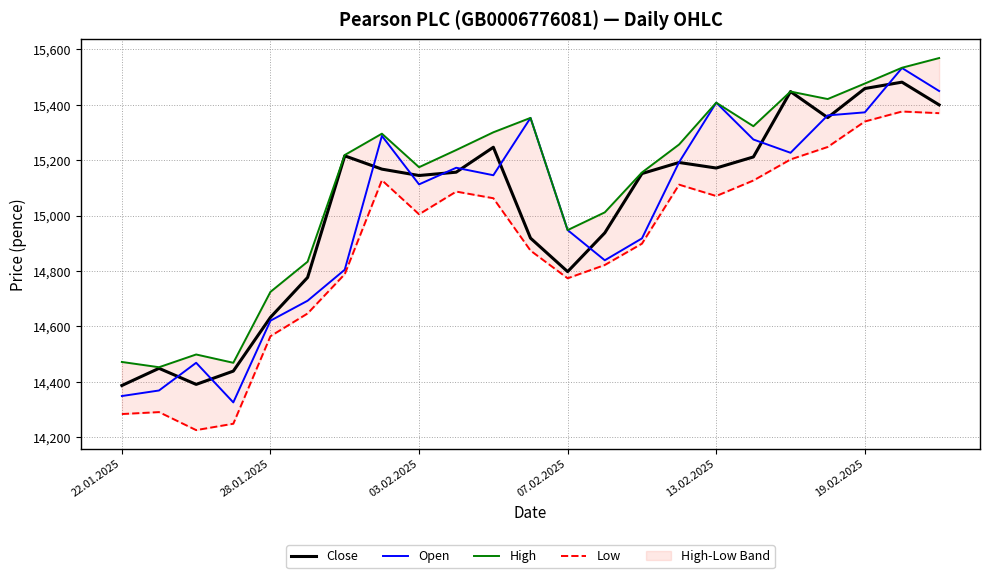

True or false: Low and Open intersect in this chart.

False